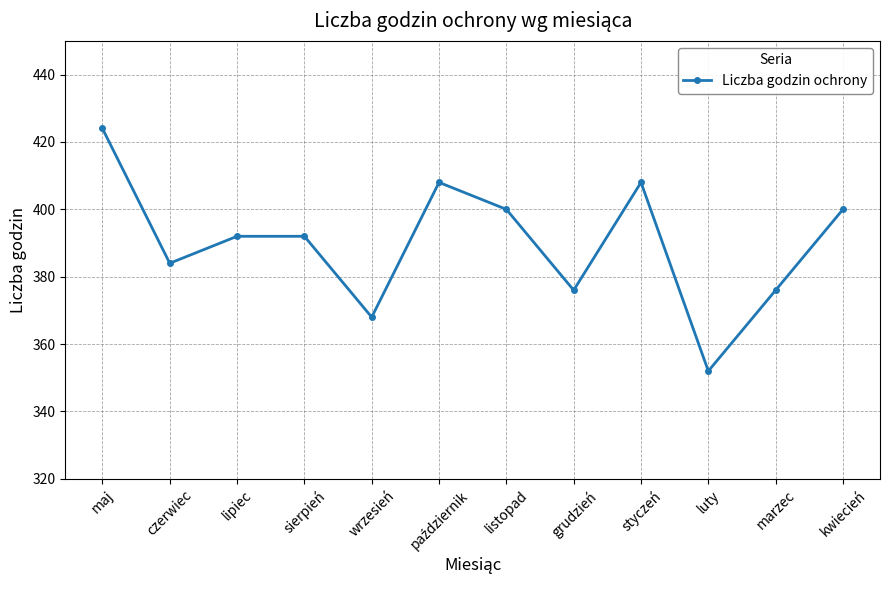

Where does the data first go above 392?

maj